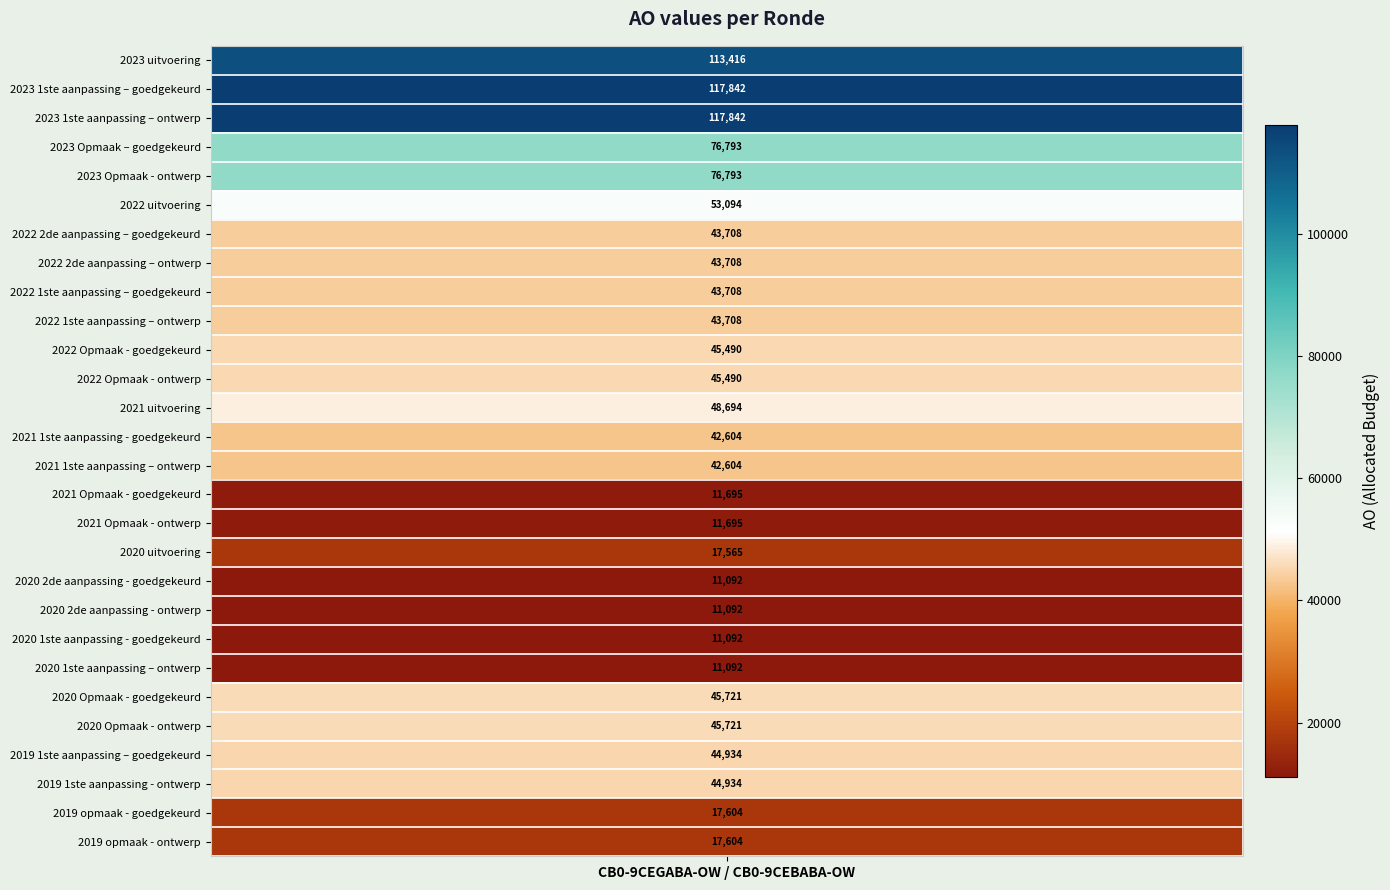

The value at 2022 Opmaak - ontwerp is 72988. True or false?

False